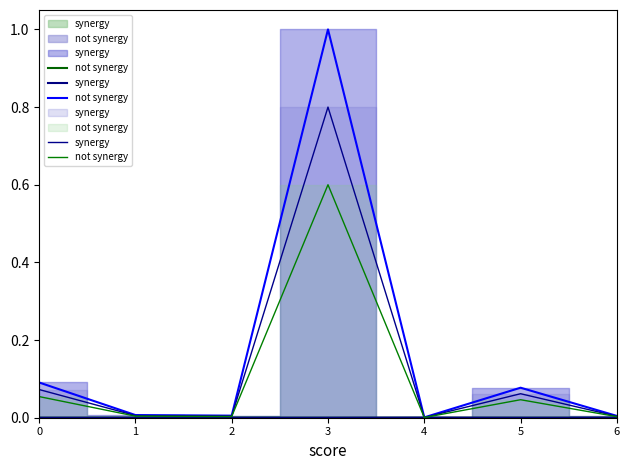

At which label does not synergy reach its peak?

3